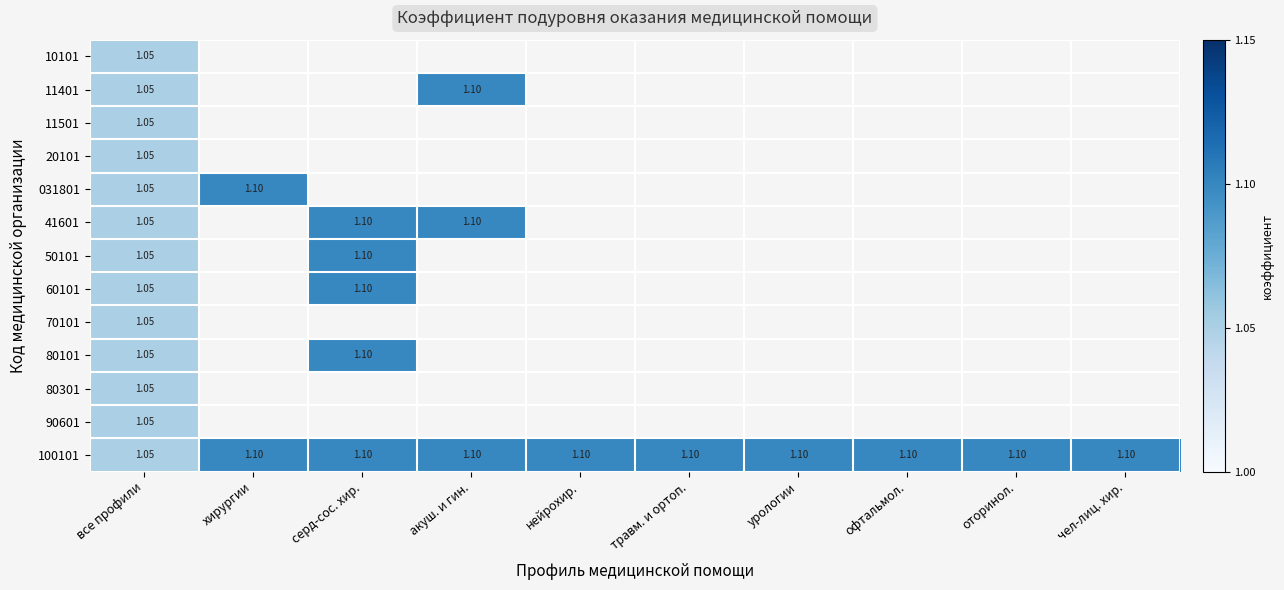

List the labels in order of 20101 value, largest first.

все профили, хирургии, серд-сос. хир., акуш. и гин., нейрохир., травм. и ортоп., урологии, офтальмол., оторинол., чел-лиц. хир.